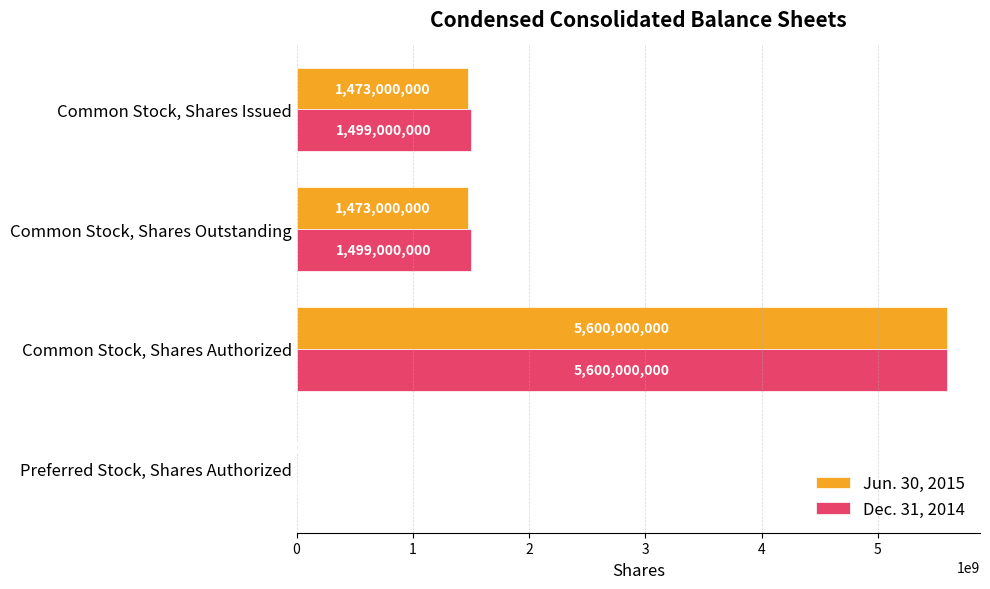

What is the average value of the Jun. 30, 2015 series?

2137750000